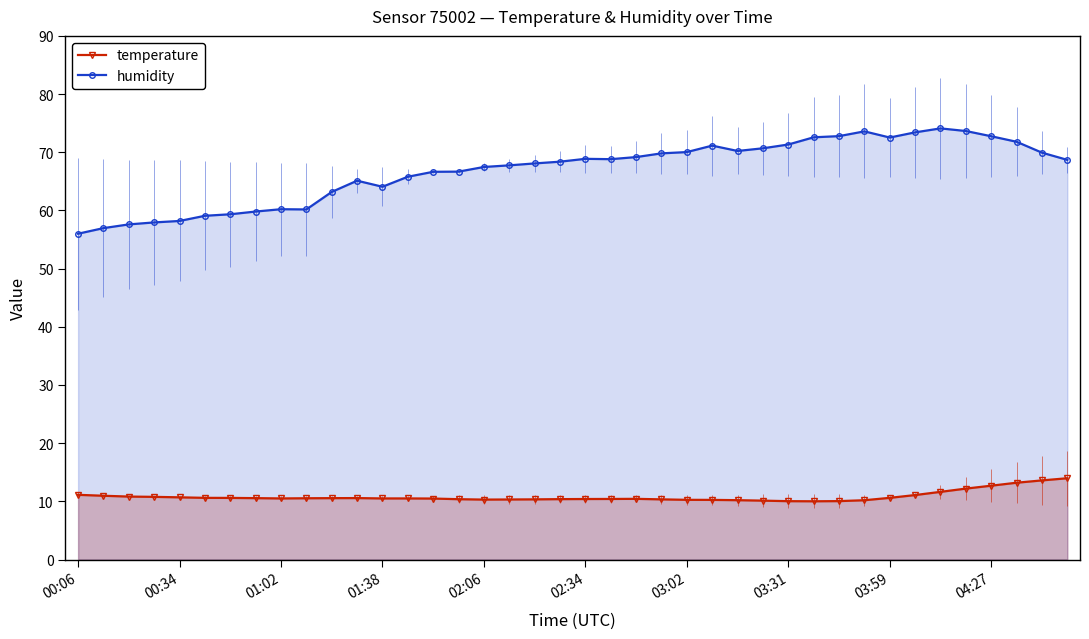

In humidity, how many points are lower than both neighbors (excluding endpoints)?

5